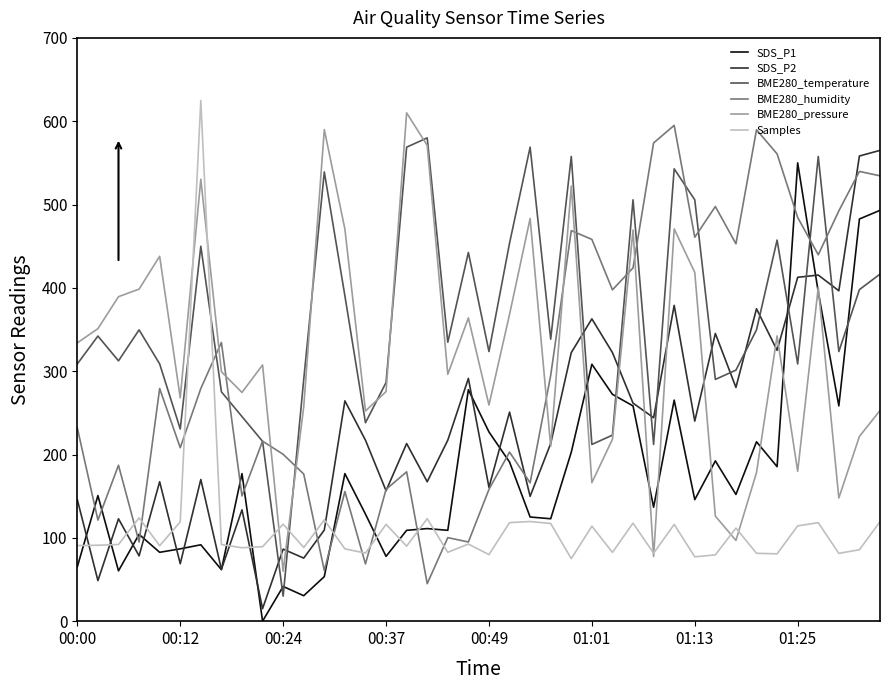

Which series has the largest total across all categories?

BME280_temperature